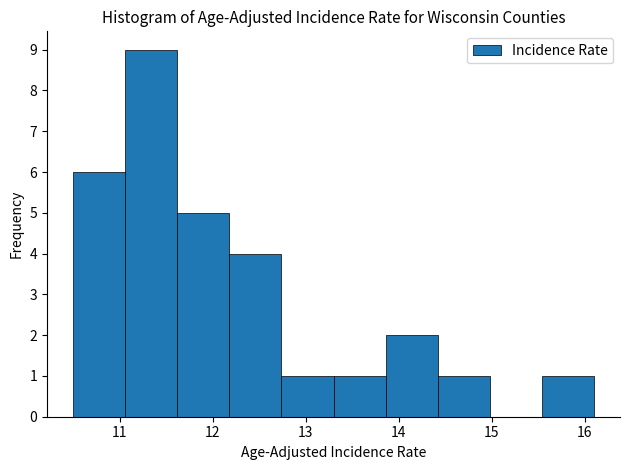

Reading left to right, list every bar in this chart as the range it spans on the x-axis followed by its height. Neither the bar edges nor the heights are printed on the chart, so give them approximately, as read against the axes.

10.50 to 11.06: 6
11.06 to 11.62: 9
11.62 to 12.18: 5
12.18 to 12.74: 4
12.74 to 13.30: 1
13.30 to 13.86: 1
13.86 to 14.42: 2
14.42 to 14.98: 1
14.98 to 15.54: 0
15.54 to 16.10: 1